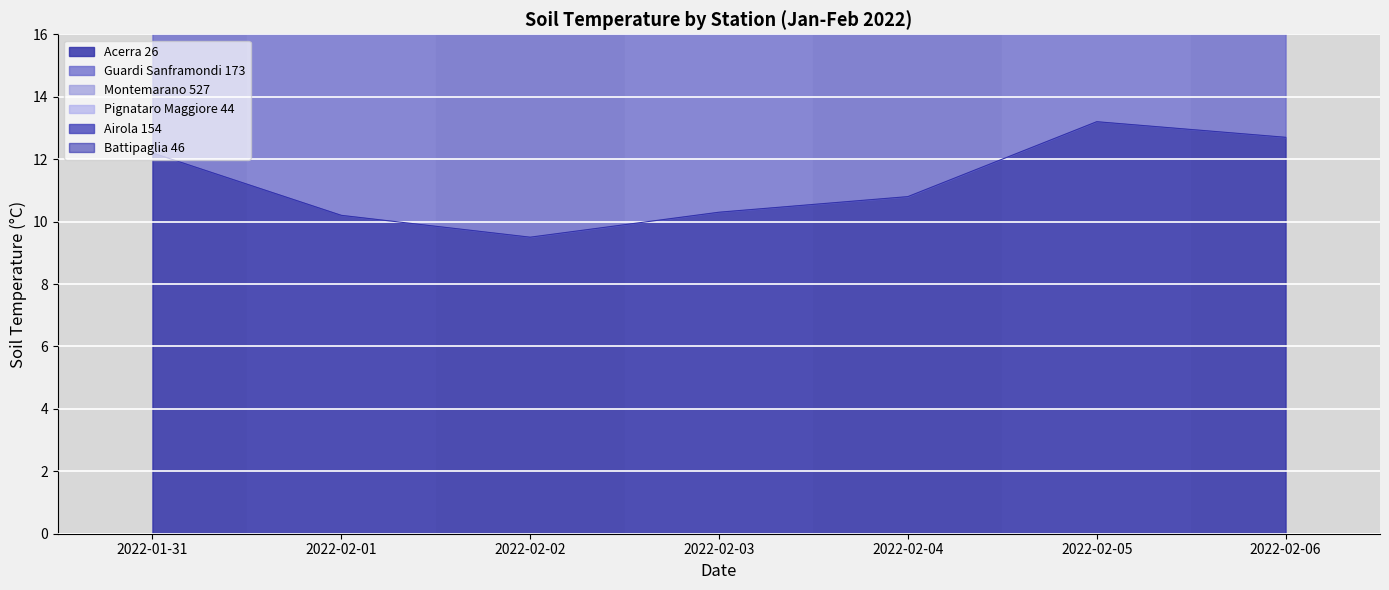

At which label does Acerra 26 reach its peak?

2022-02-05